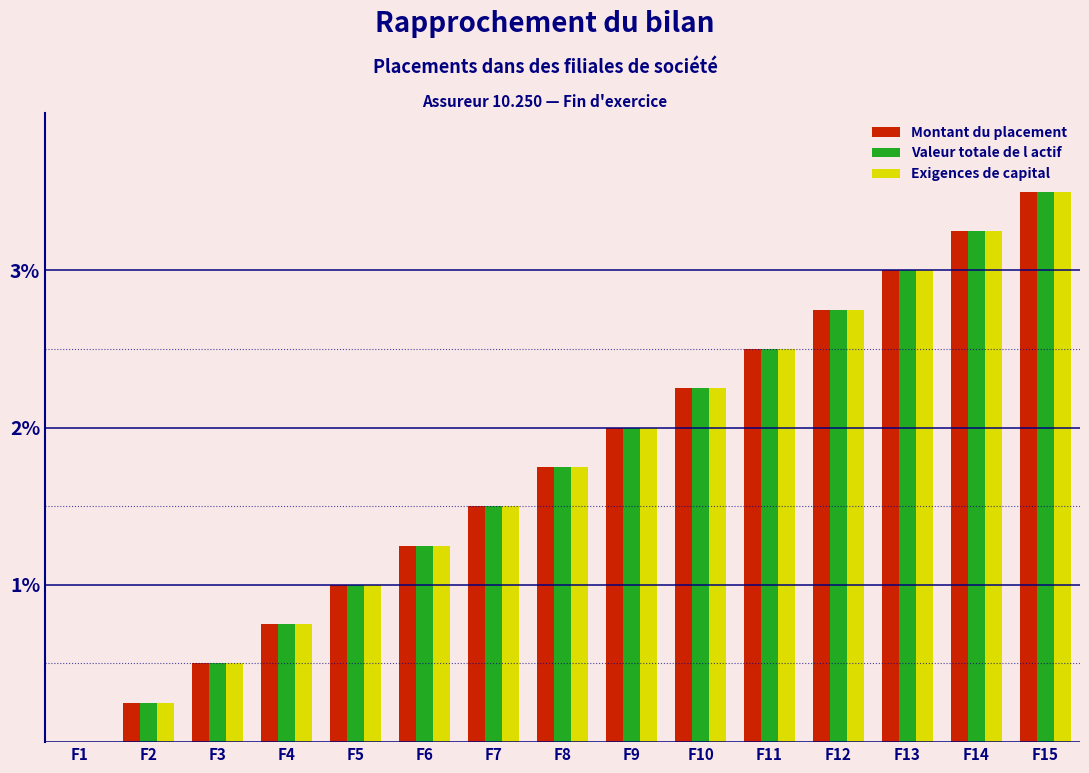

What is the total value across all series at F15?

10.5